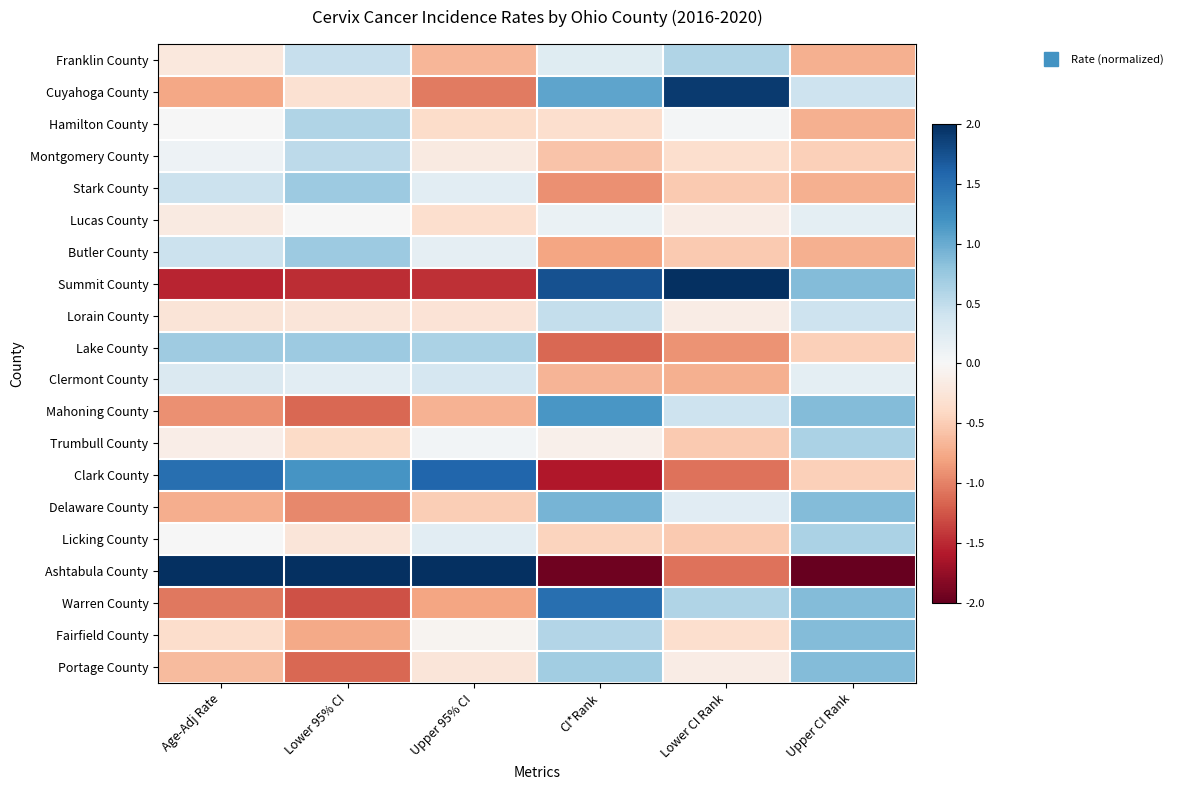

What is the spread (max minus min) of values at Age-Adj Rate?

4.8